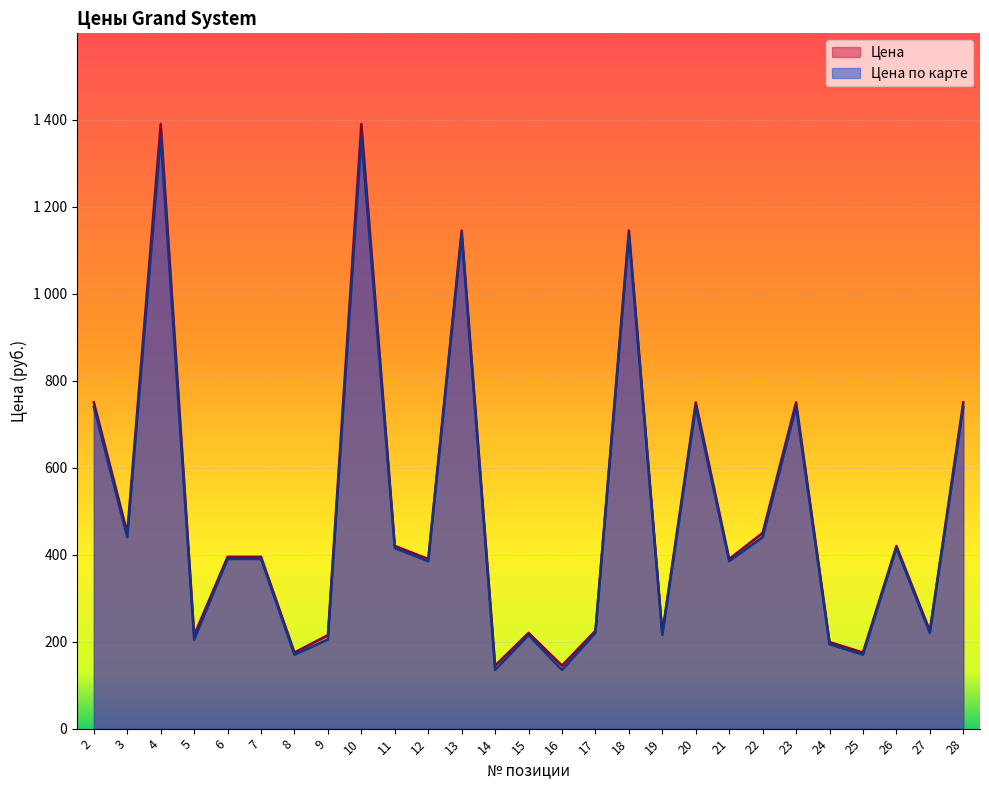

Rank the series at 13 from highest to lowest value.

Цена, Цена по карте